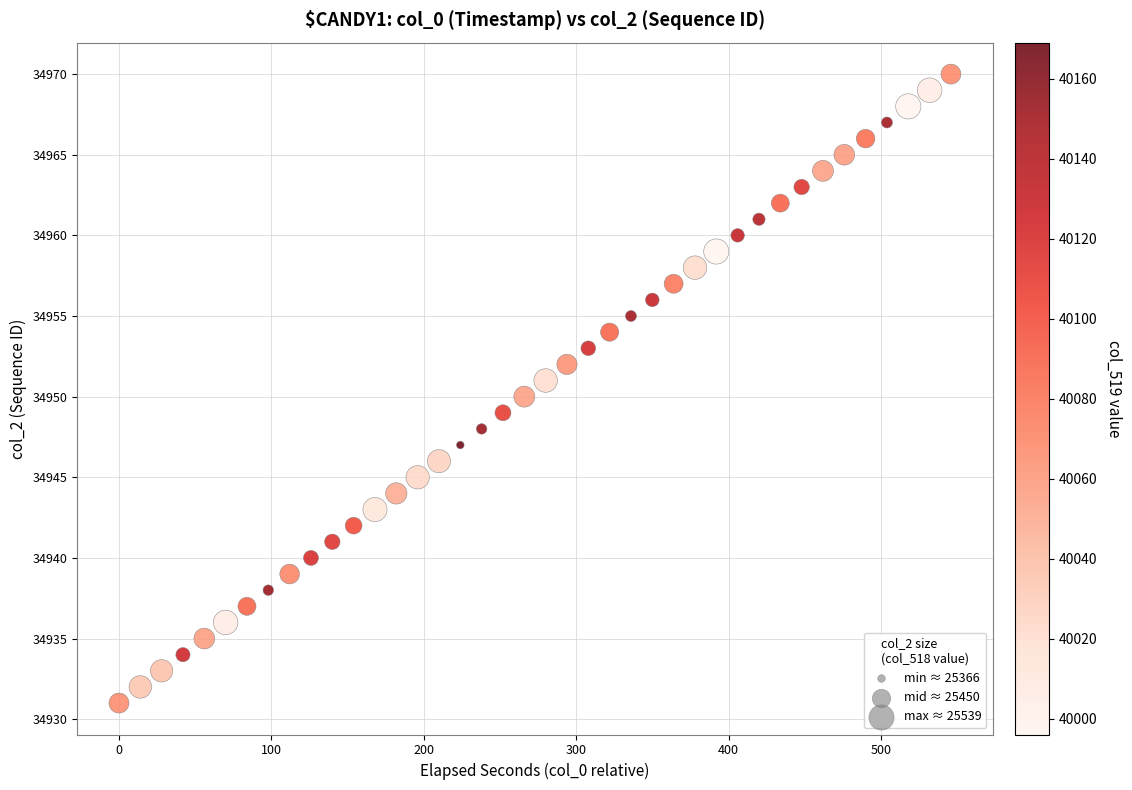

What is the range of Y values (max minus min)?

39